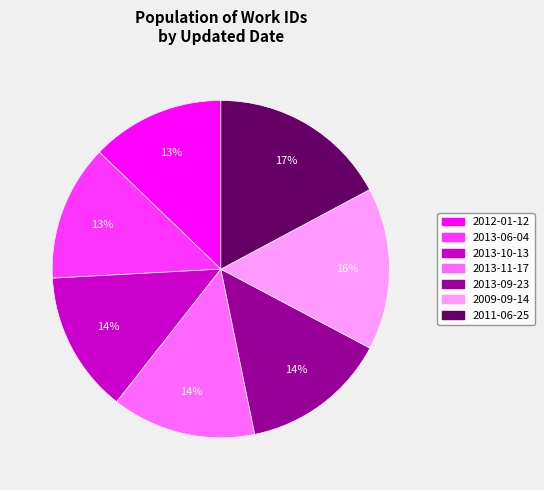

The 2009-09-14 slice represents 30% of the pie. True or false?

False